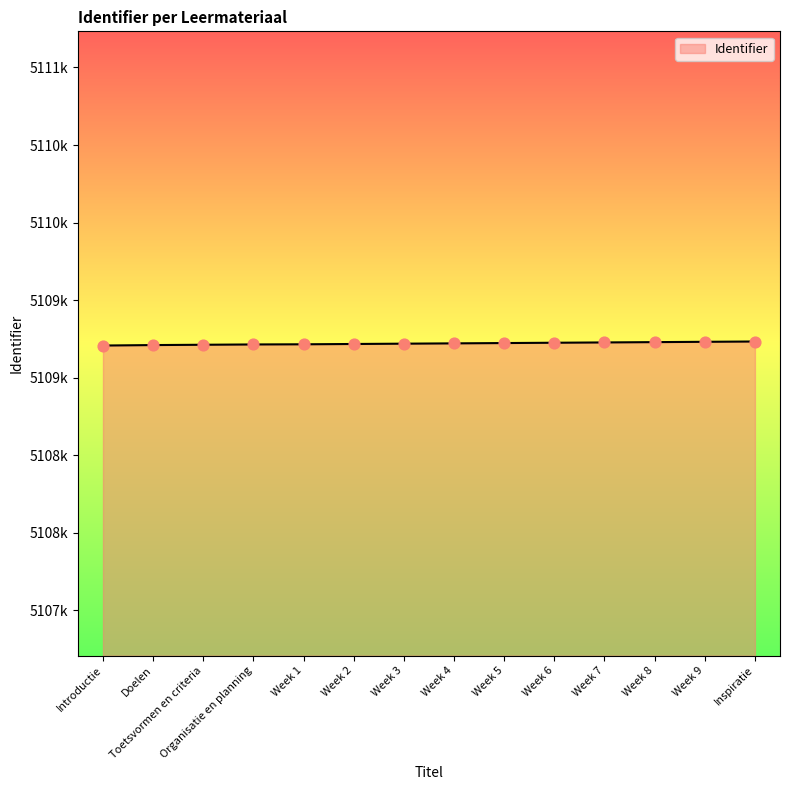

Approximately how many times larger is the value at Week 3 compared to Week 2?

1.0